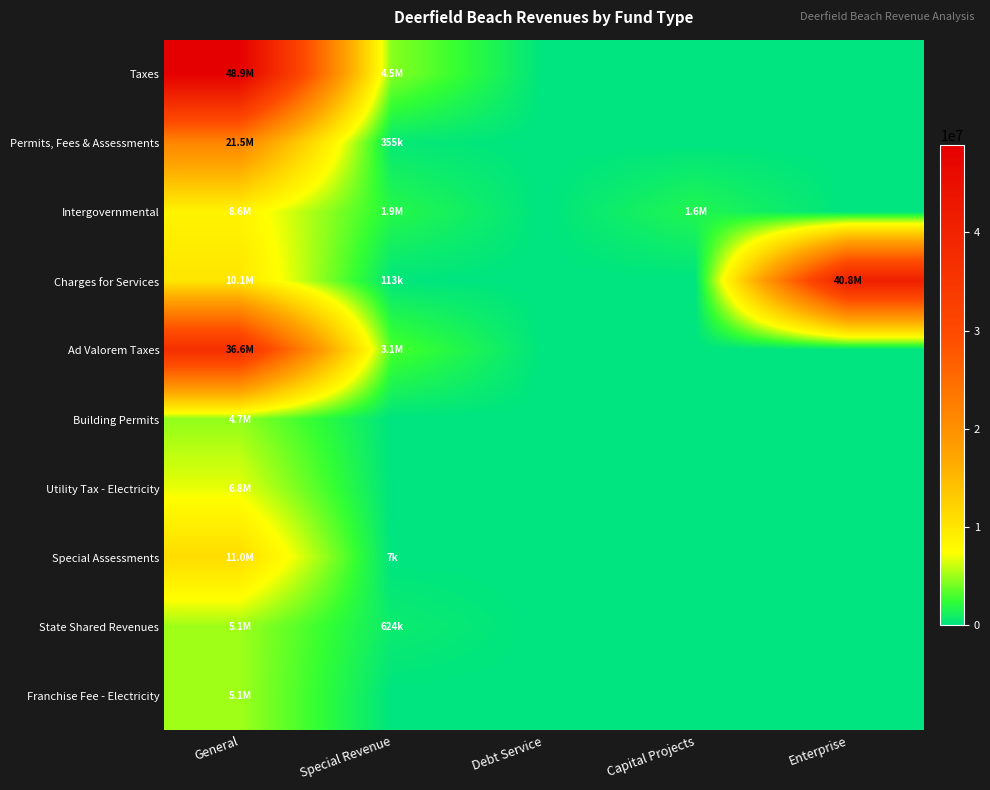

Which series changed the most between General and Enterprise?

Taxes